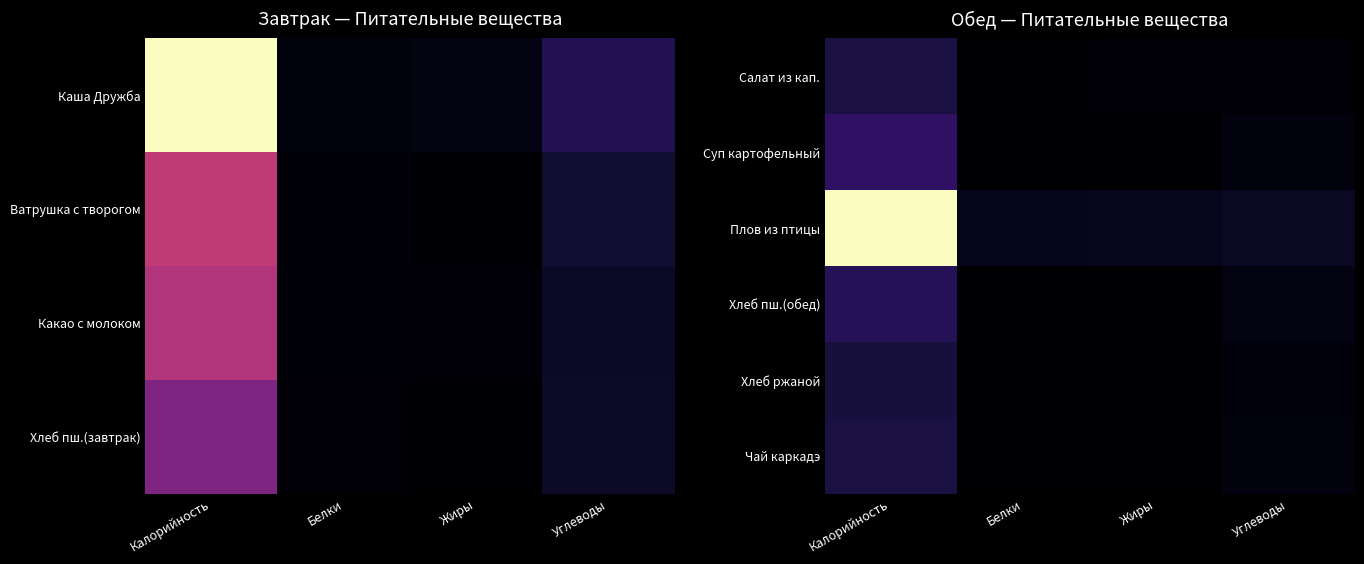

List the labels in order of Чай каркадэ value, smallest first.

Белки, Жиры, Углеводы, Калорийность